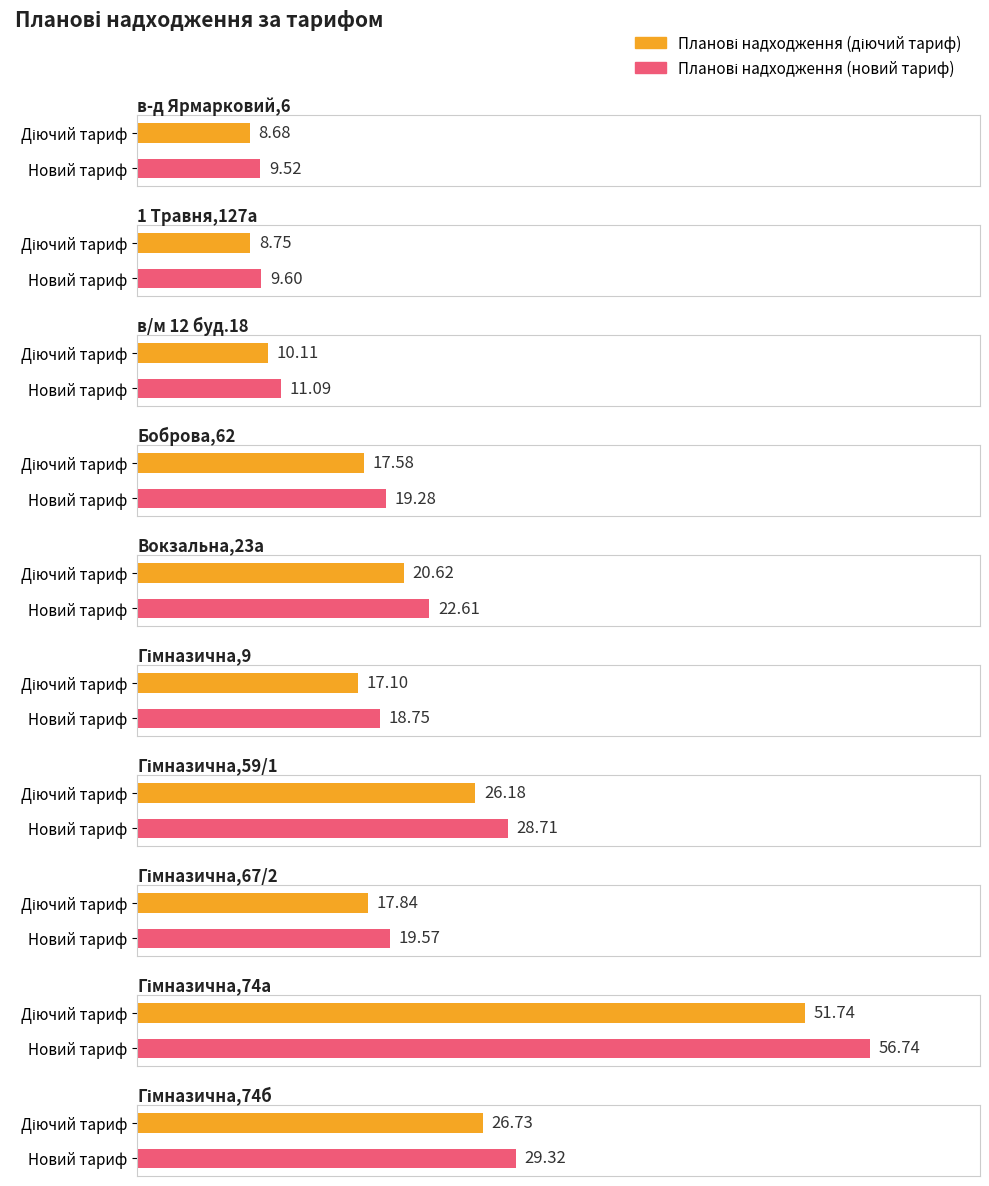

What is the sum of all Планові надходження (новий тариф) values?

225.2